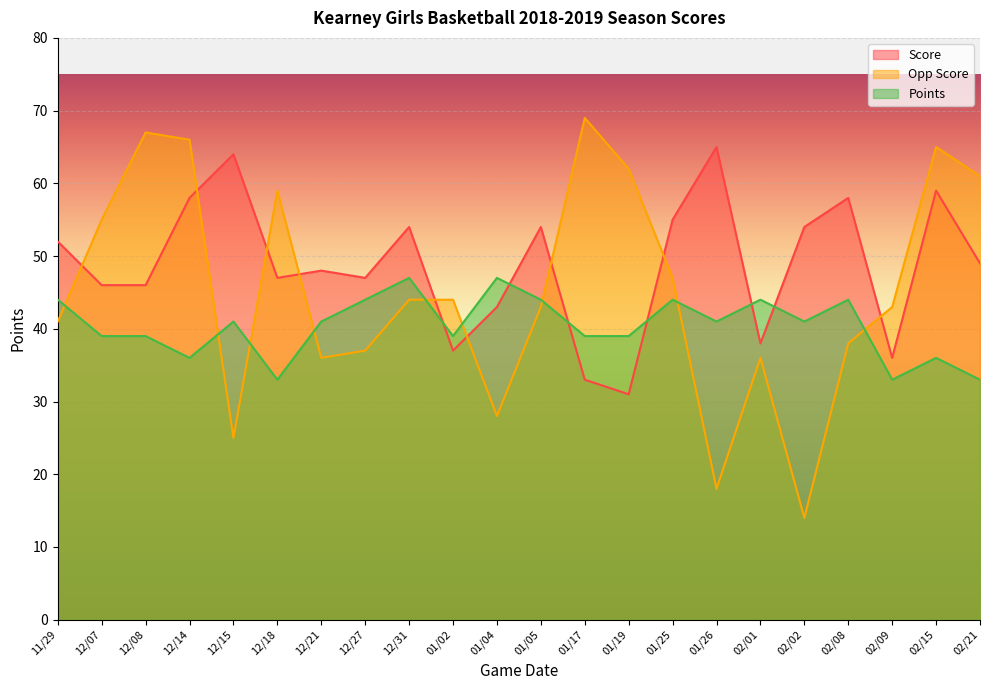

Which has a higher value, 02/08 or 12/14?

02/08